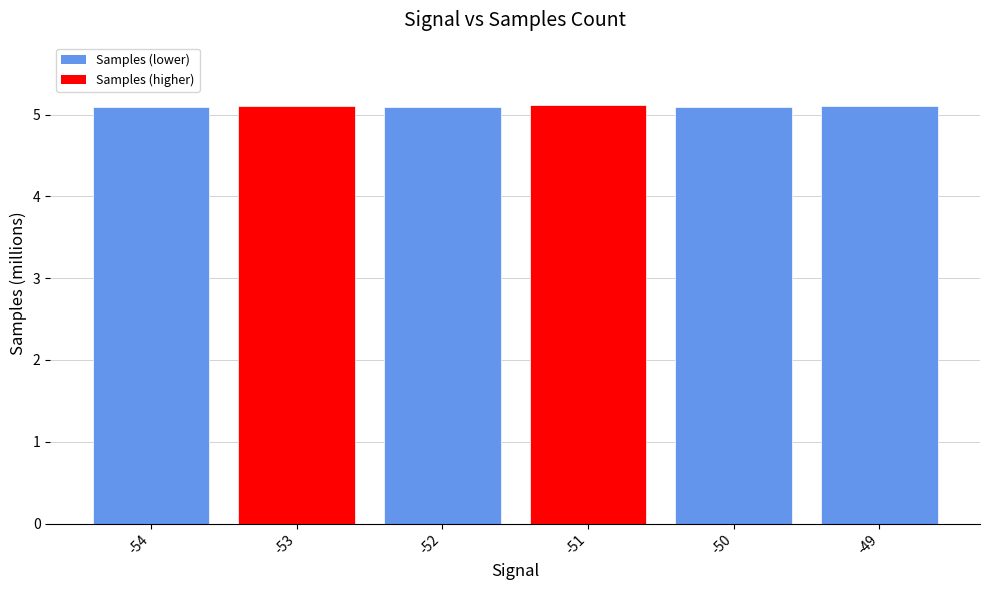

What is the greatest value displayed?

5.1